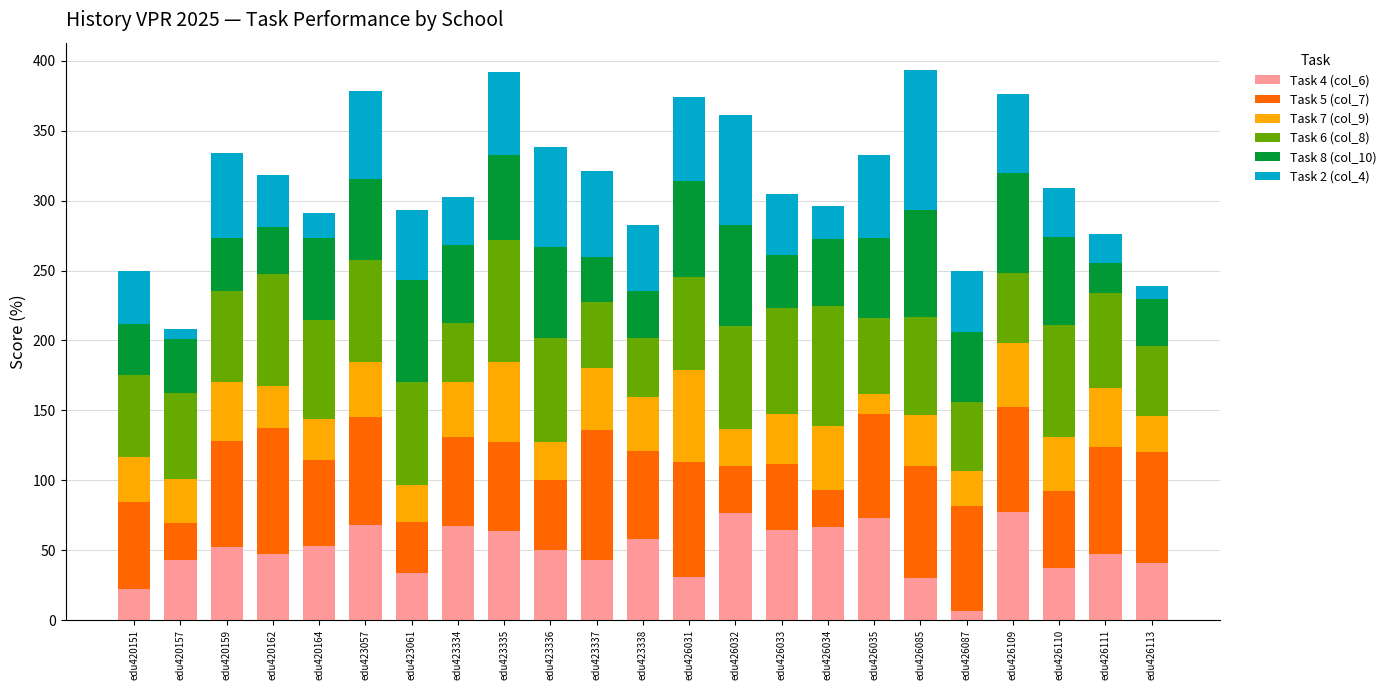

The Task 4 (col_6) series shows 67.7 at edu423336. True or false?

False